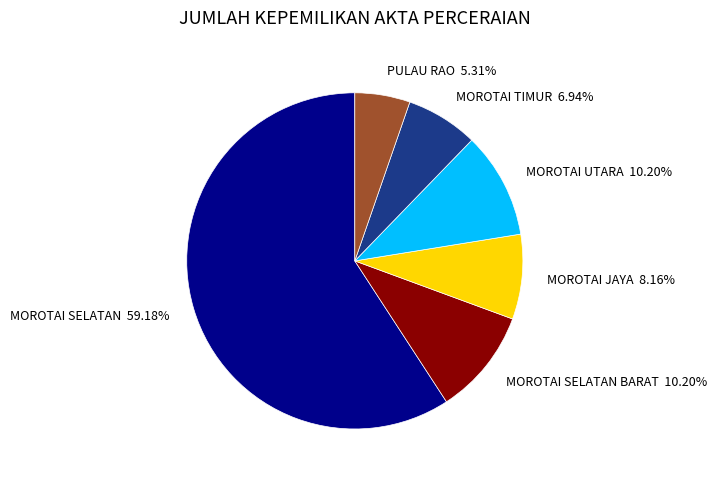

To the nearest percent, what is the difference between the largest and smallest slice percentages?

54%